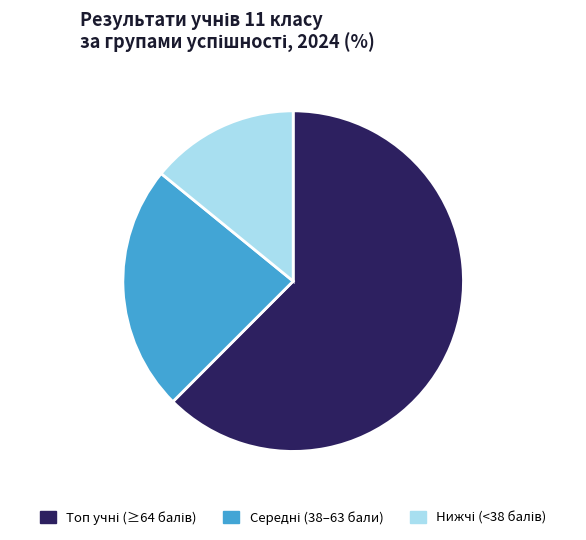

Does any single category account for the majority?

Yes